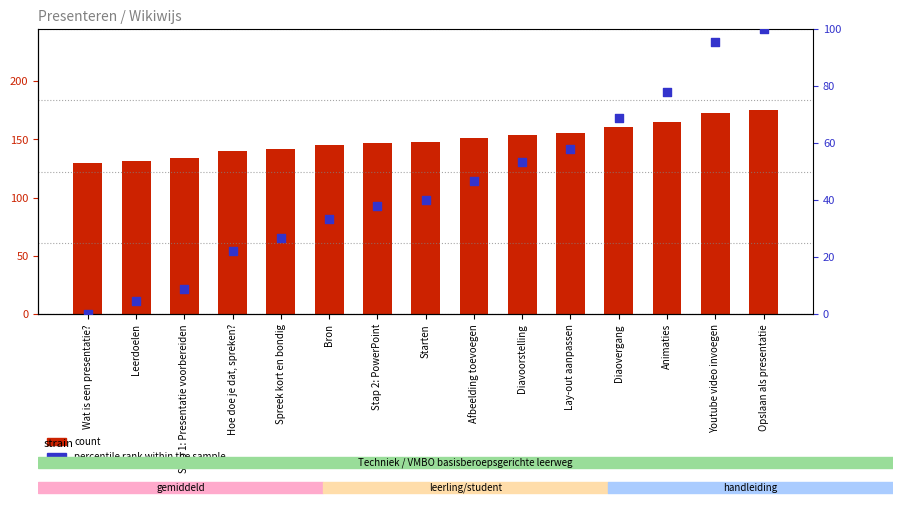

What are all the series names shown in the legend?

count, percentile rank within the sample